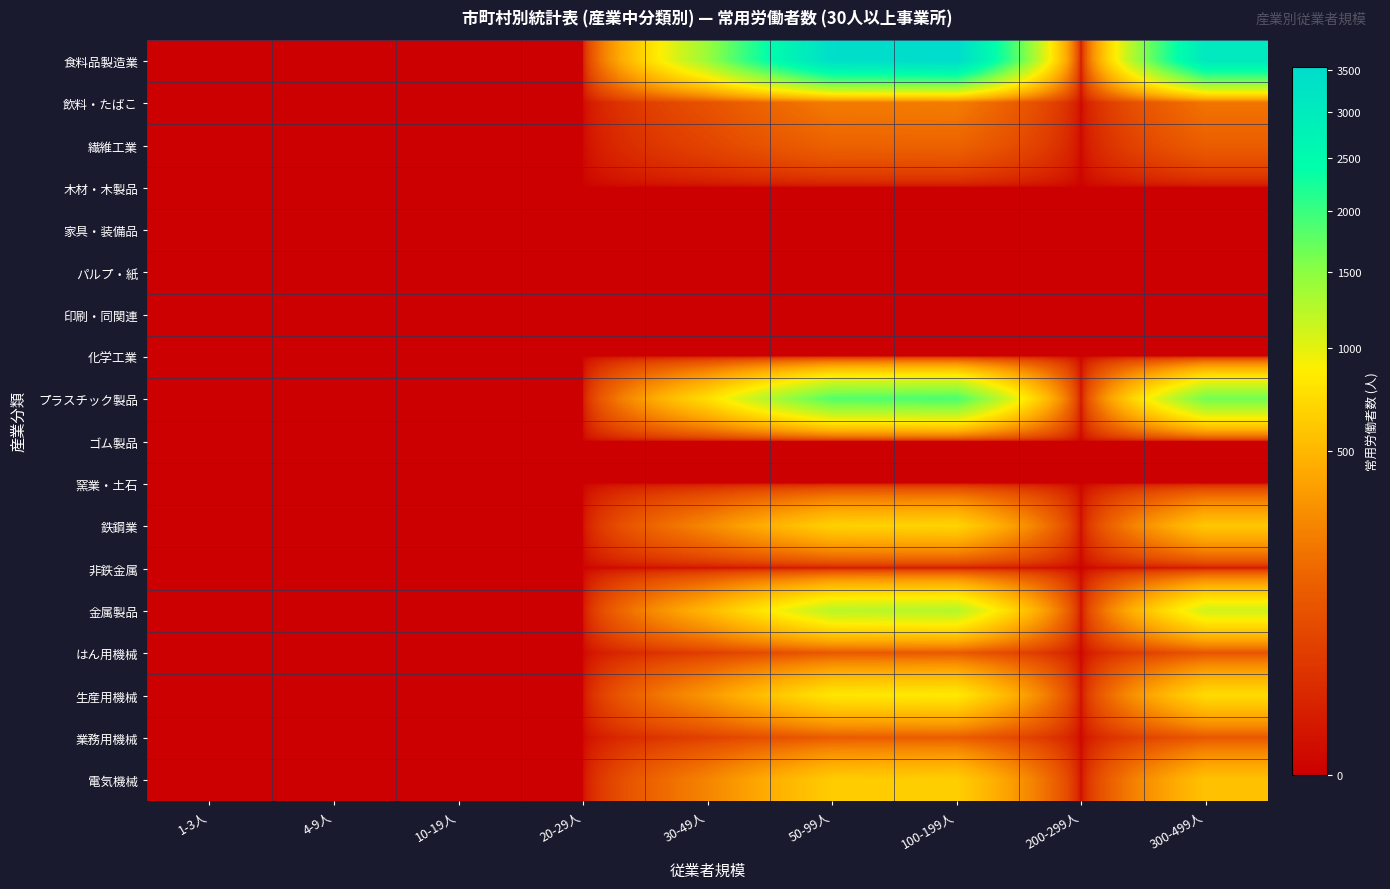

At how many categories does at least one series exceed 1714?

3